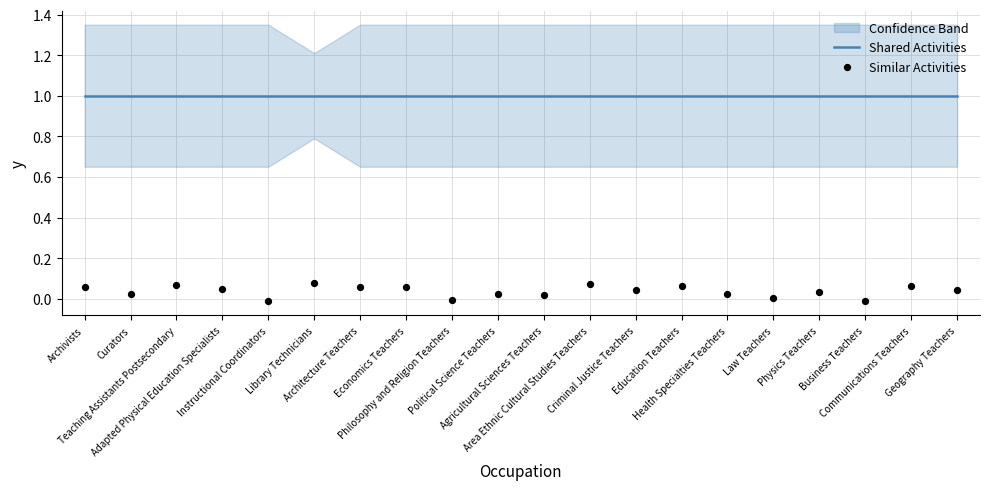

Which series reaches the maximum Y coordinate?

Shared Activities